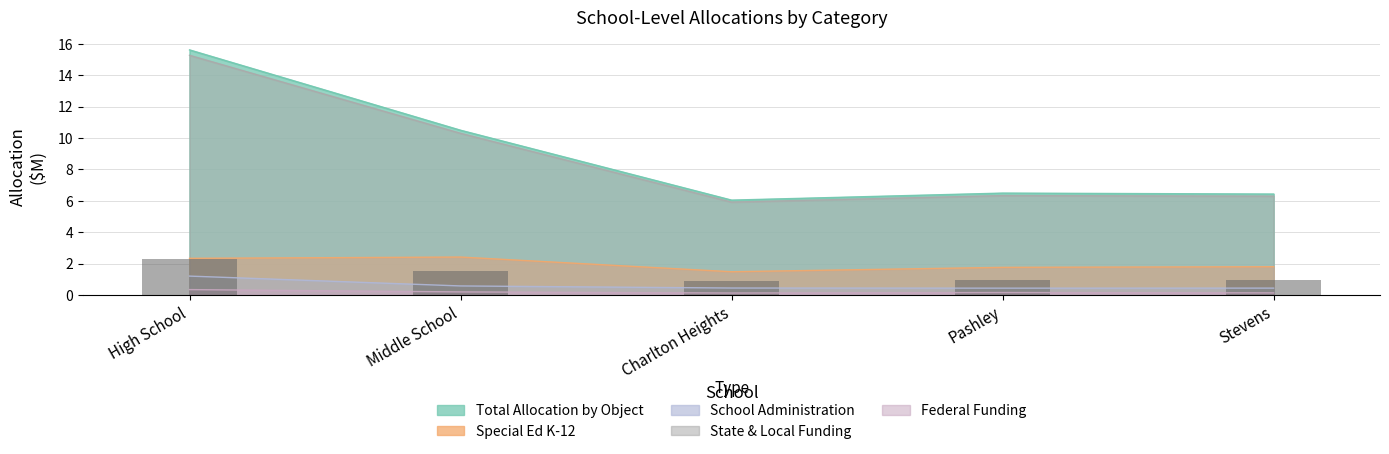

Which series has the widest spread of values?

Total Allocation by Object